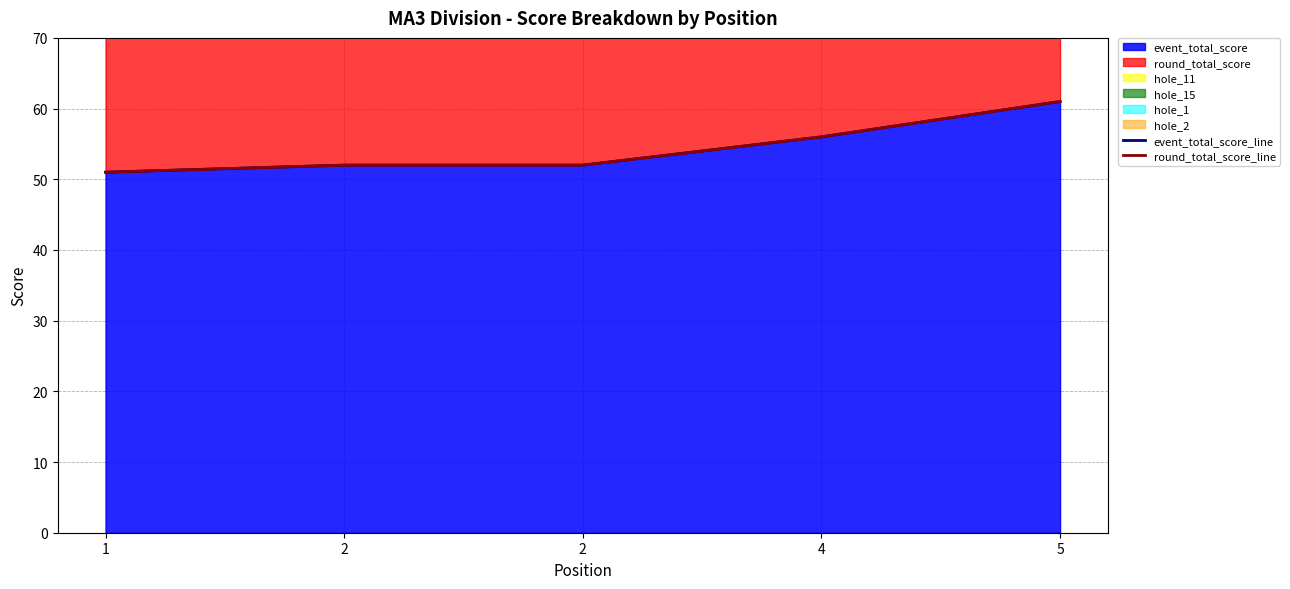

Which category has the highest value in the event_total_score_line series?

5